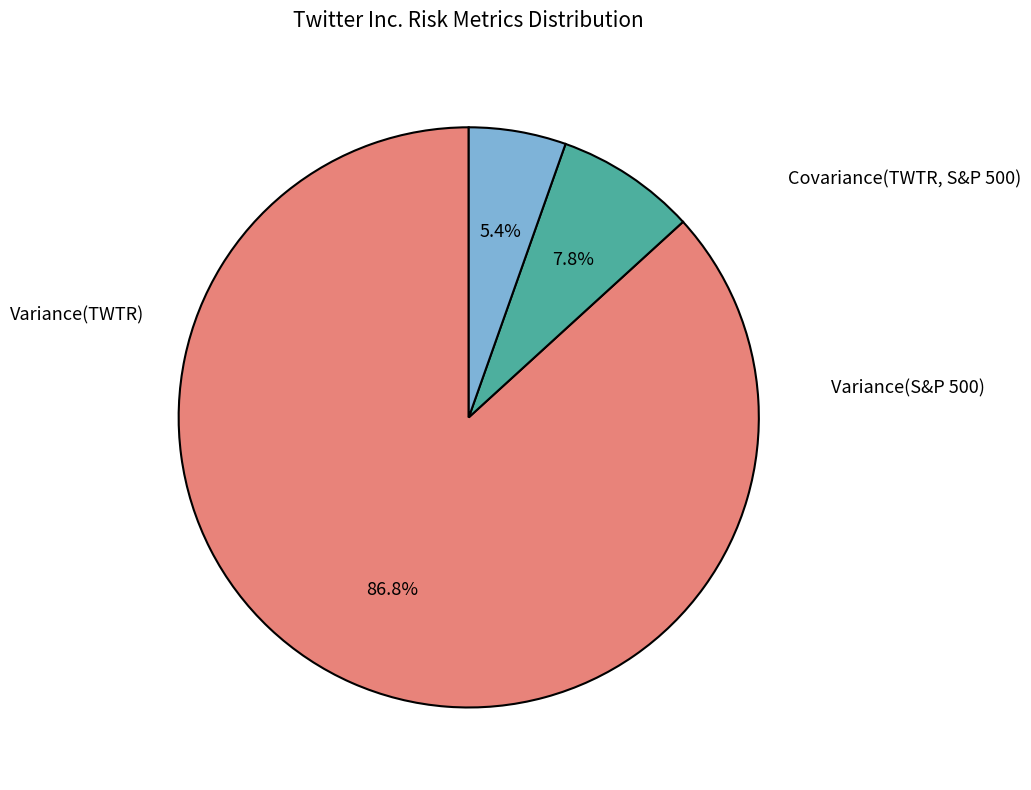

Does any single category account for the majority?

Yes